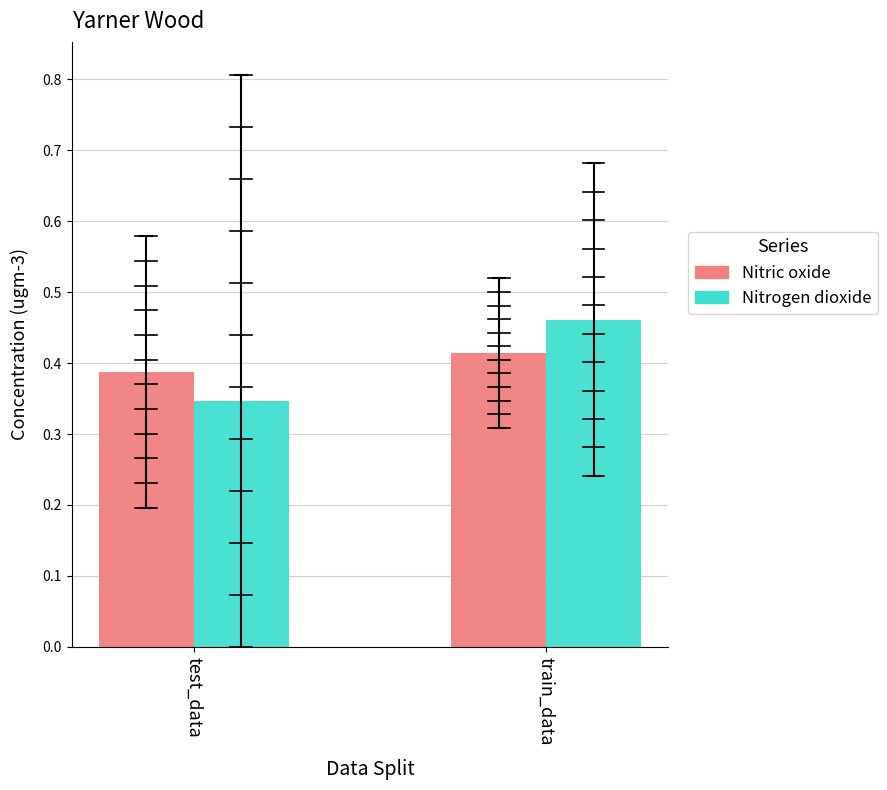

At test_data, list the series in order from largest to smallest.

Nitric oxide, Nitrogen dioxide